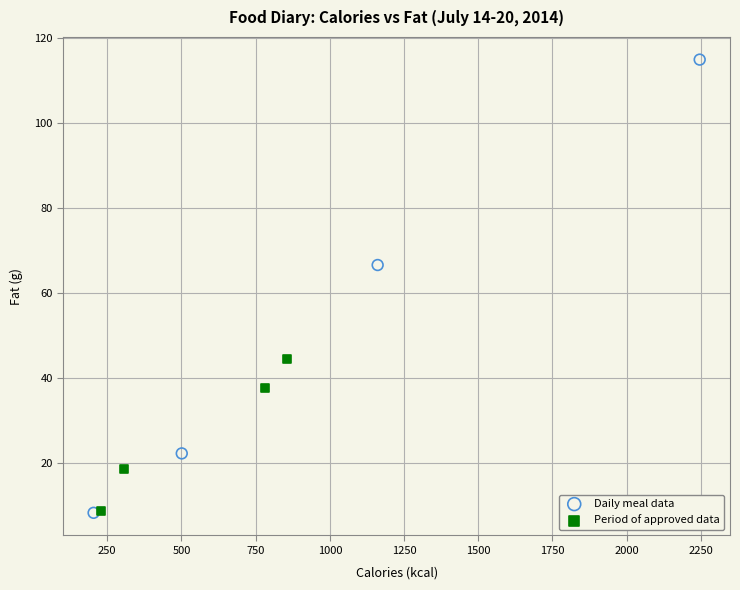

Which series reaches the maximum Y coordinate?

Daily meal data